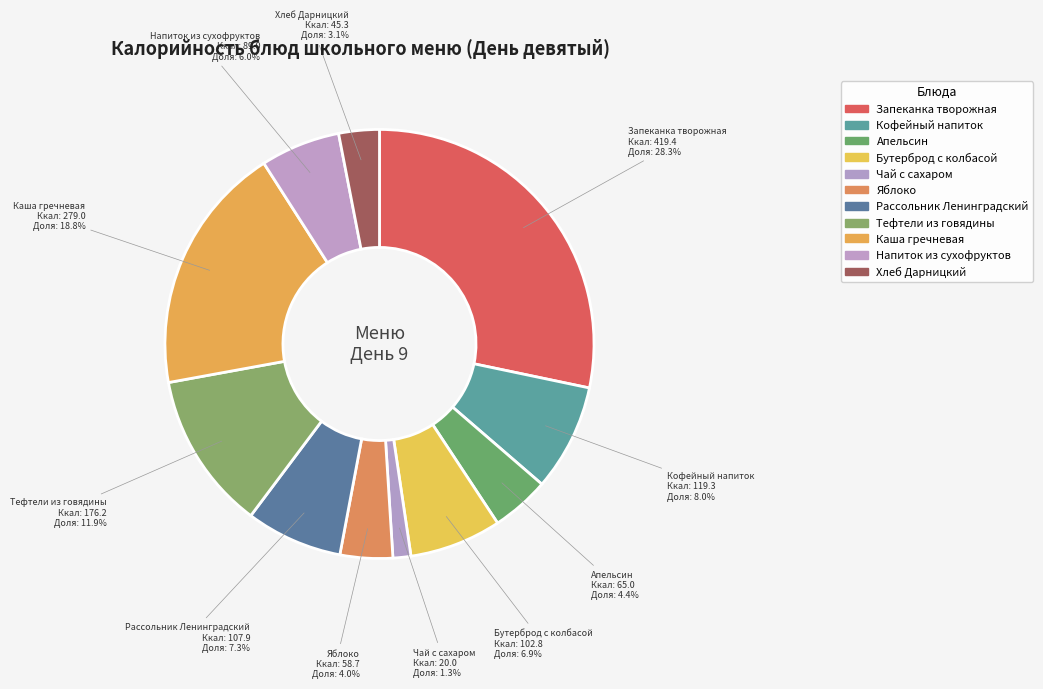

Count the number of slices in the pie.

11